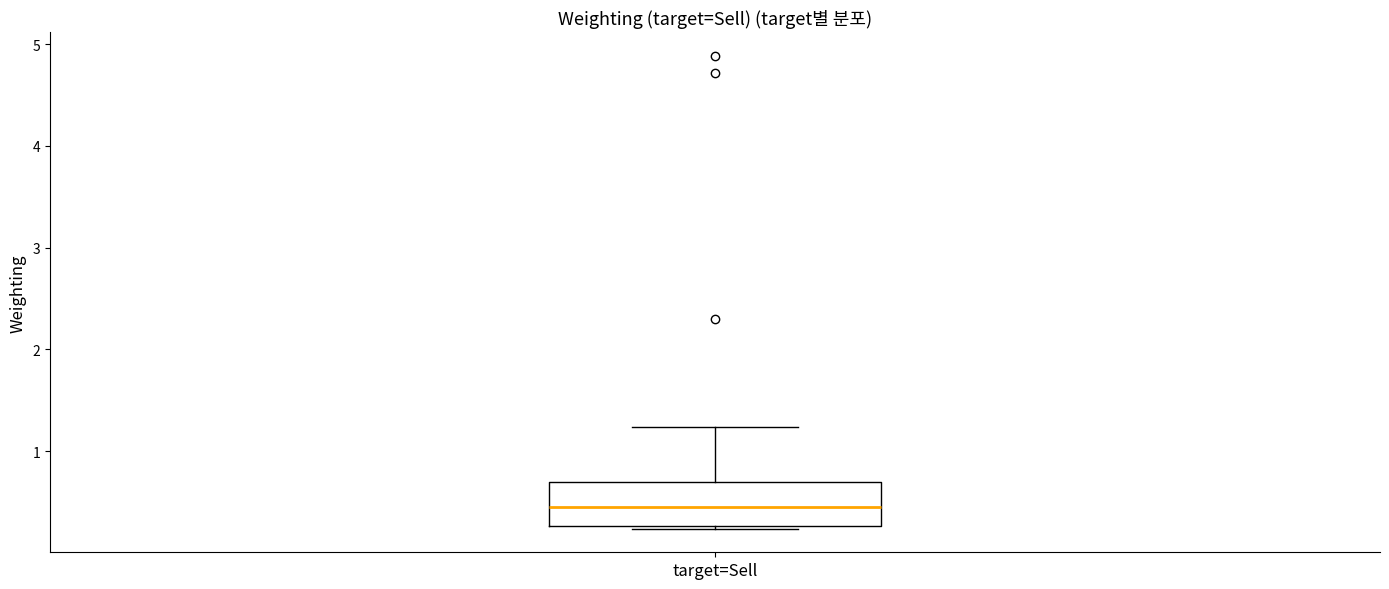

Transcribe this box plot: give where the median line is, the range the box spans, and where the two whiskers end, as read against the y-axis. The values are not printed on the chart, so give them approximately, as read against the axis.

median 0.4, box 0.3 to 0.7, whiskers 0.2 to 1.2